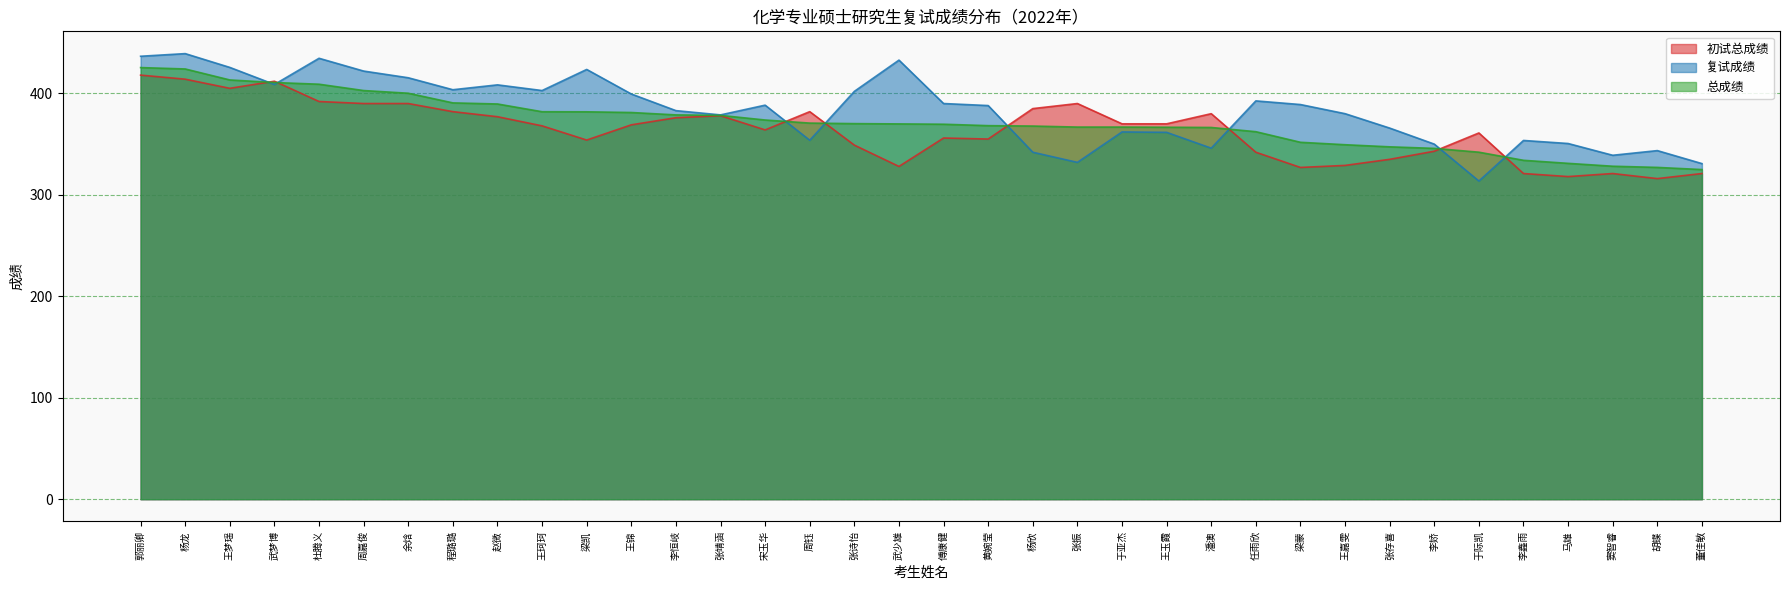

The 初试总成绩 series shows 378.0 at 张靖涵. True or false?

True